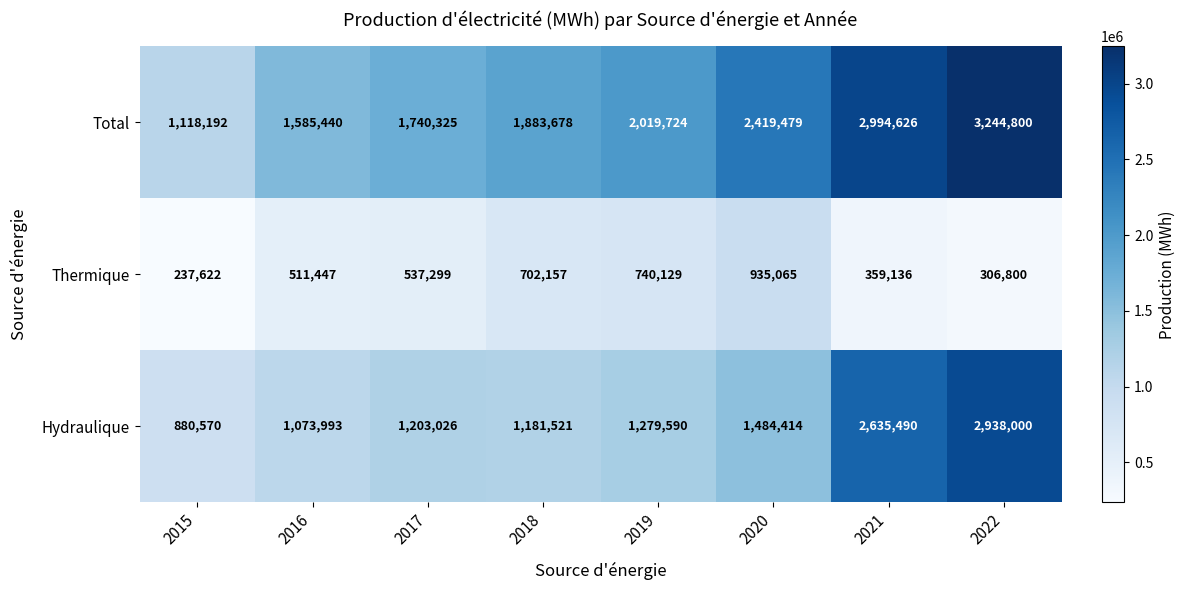

At 2020, list the series in order from smallest to largest.

Thermique, Hydraulique, Total